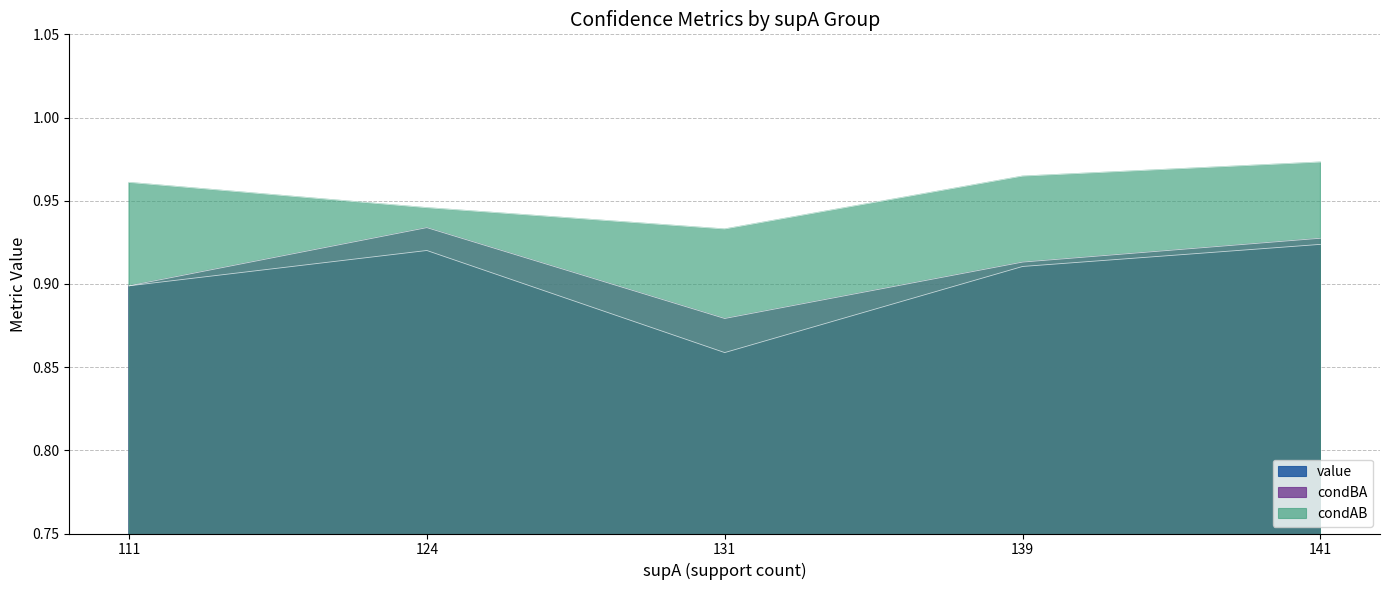

At which label is condBA closest to 0?

131